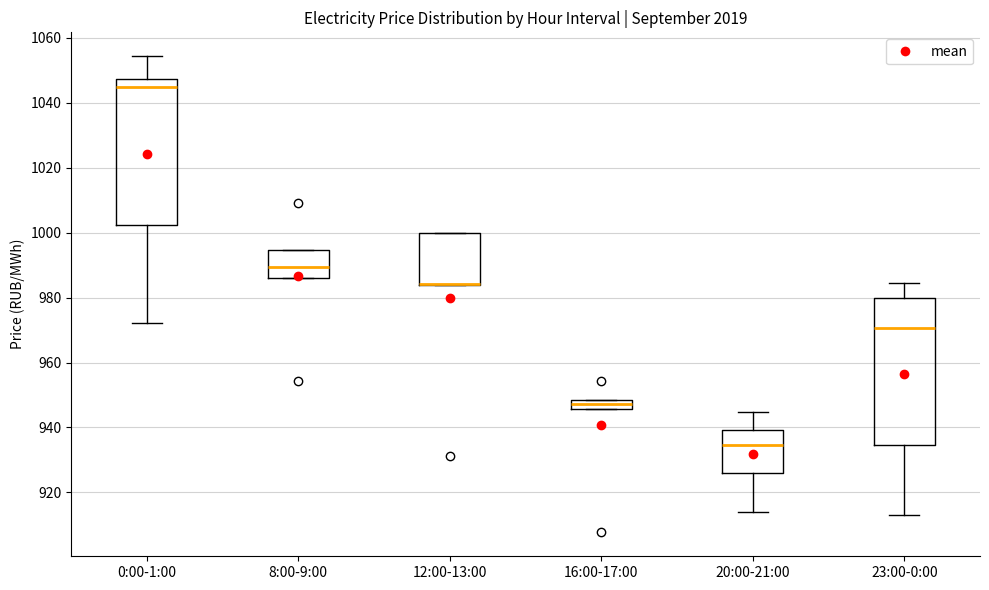

Where does the lower whisker of the box for 20:00-21:00 end on the y-axis? The values are not printed on the chart, so give them approximately, as read against the axis.

914